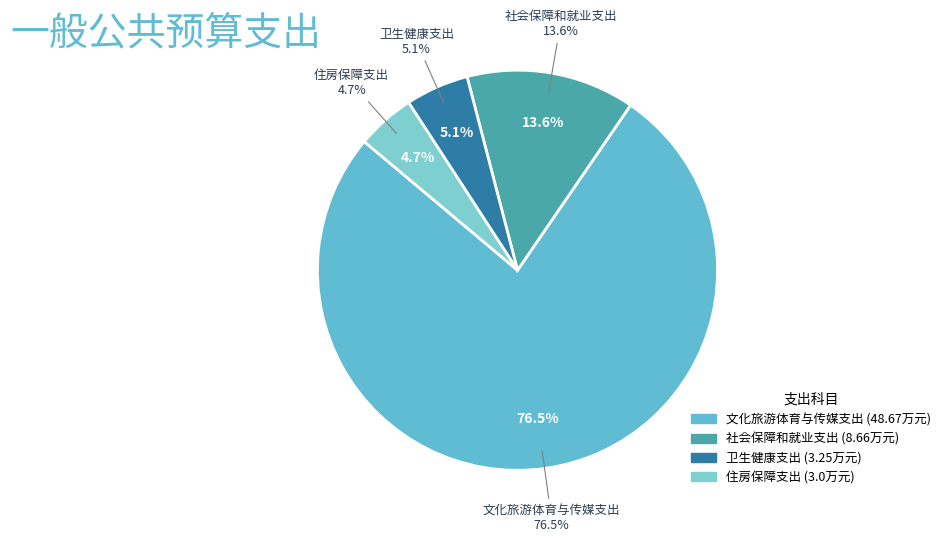

Does 卫生健康支出 represent more than half of the total?

No